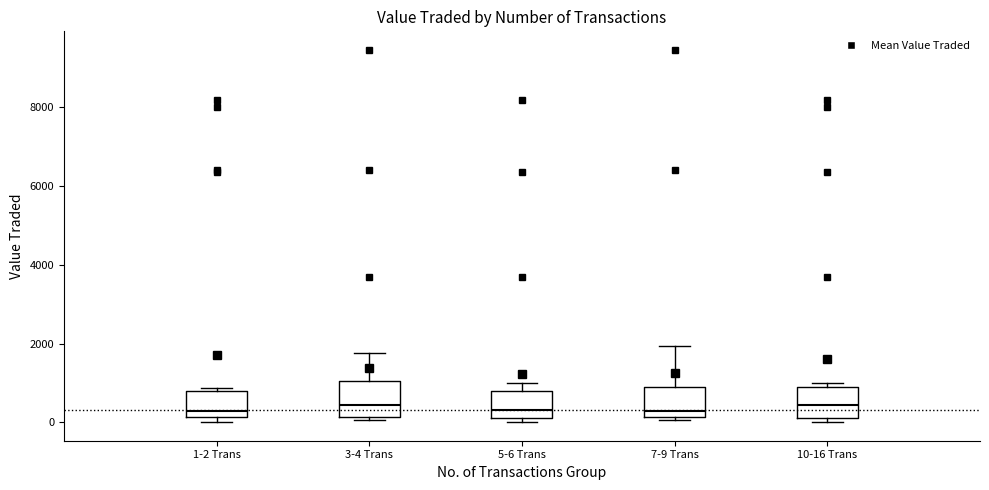

Reading left to right, transcribe this box plot: for each box, give where its median line is, the range the box spans, and where its two whiskers end, as read against the y-axis. The values are not printed on the chart, so give them approximately, as read against the axis.

1-2 Trans: median 200 (just above the box's lower edge), box 200 to 800, whiskers 0 to 800 (just above the box's upper edge)
3-4 Trans: median 400, box 200 to 1000, whiskers 0 to 1800
5-6 Trans: median 400, box 200 to 800, whiskers 0 to 1000
7-9 Trans: median 200 (just above the box's lower edge), box 200 to 800, whiskers 0 to 2000
10-16 Trans: median 400, box 200 to 1000, whiskers 0 to 1000 (just above the box's upper edge)